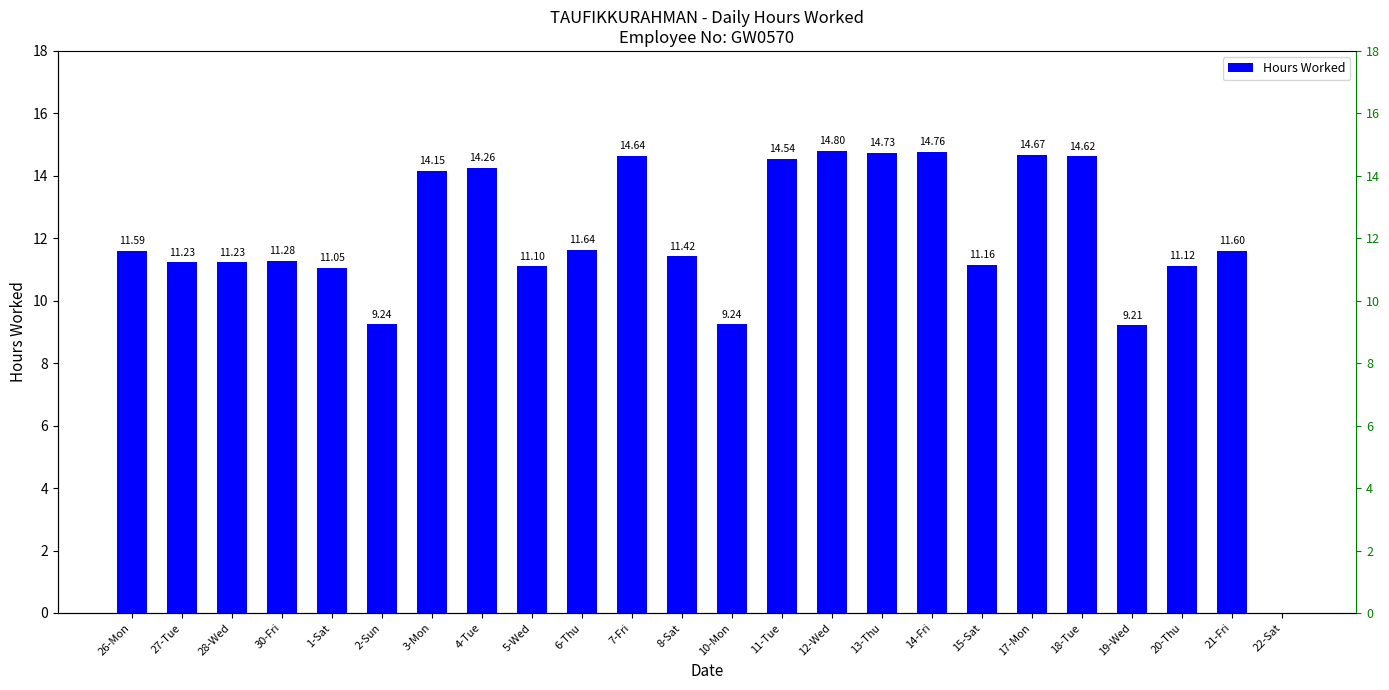

Are the bars grouped side by side (vs. stacked)?

No